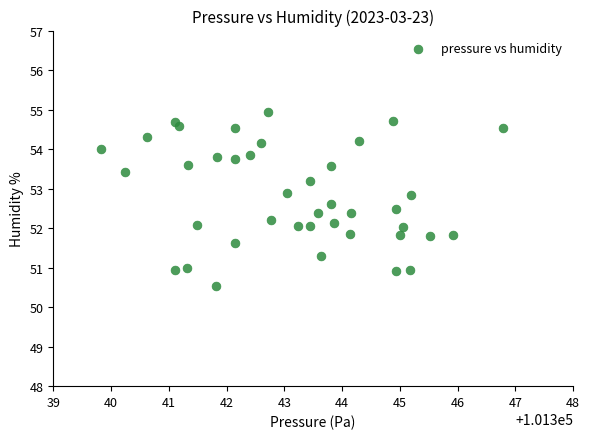

What is the range of Y values (max minus min)?

4.4